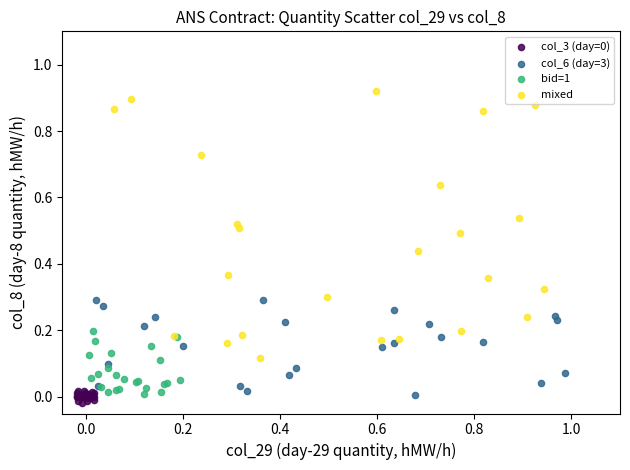

Which series has the largest Y range (max minus min)?

mixed